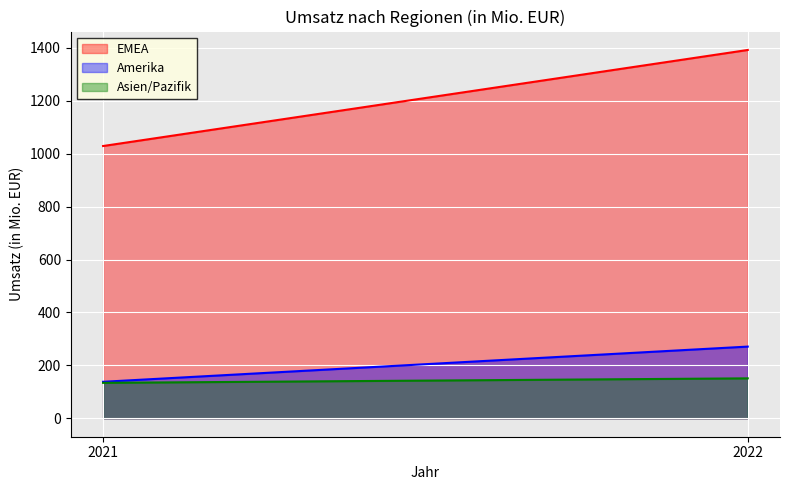

At which label does EMEA reach its peak?

2022